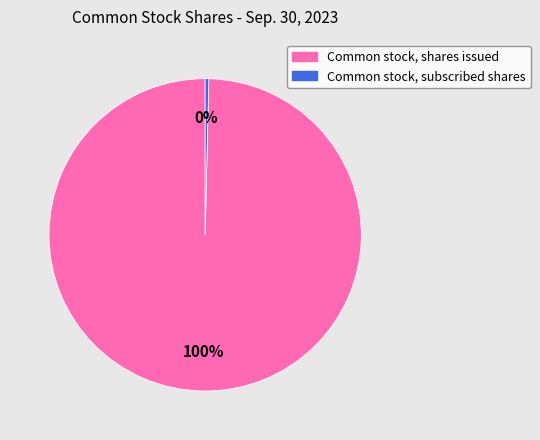

To the nearest percent, what percentage of the pie is Common stock, shares issued?

100%